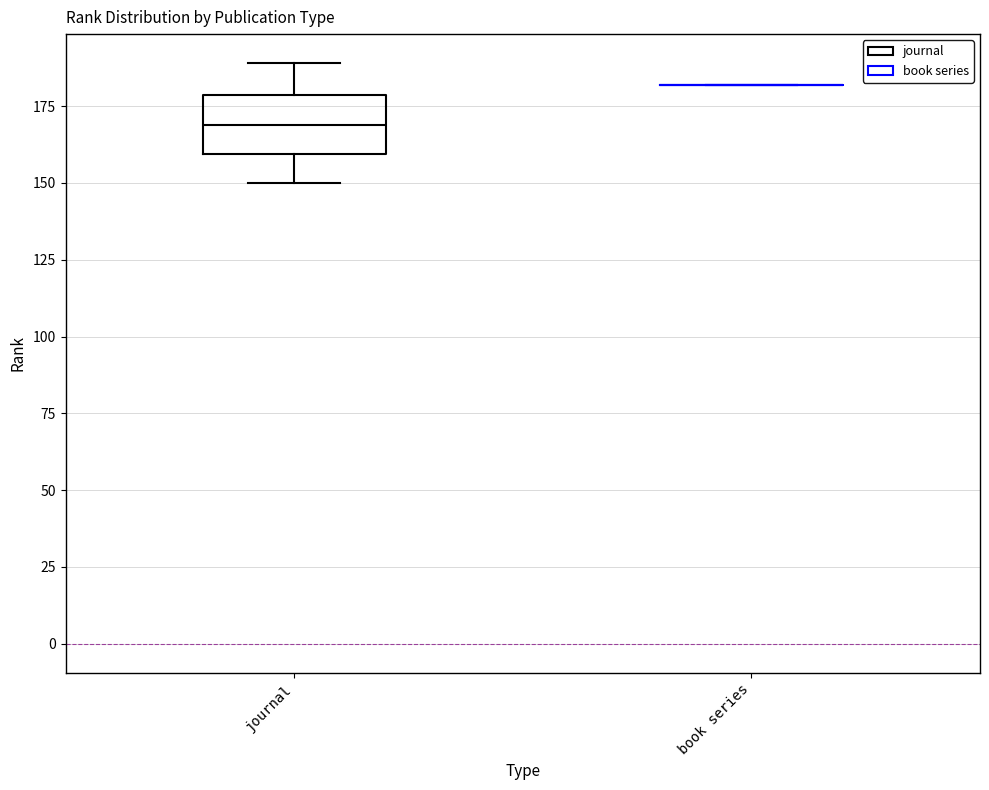

Reading left to right, transcribe this box plot: for each box, give where its median line is, the range the box spans, and where its two whiskers end, as read against the y-axis. The values are not printed on the chart, so give them approximately, as read against the axis.

journal: median 170, box 160 to 180, whiskers 150 to 190
book series: box collapsed to a line at 180, whiskers 180 to 180